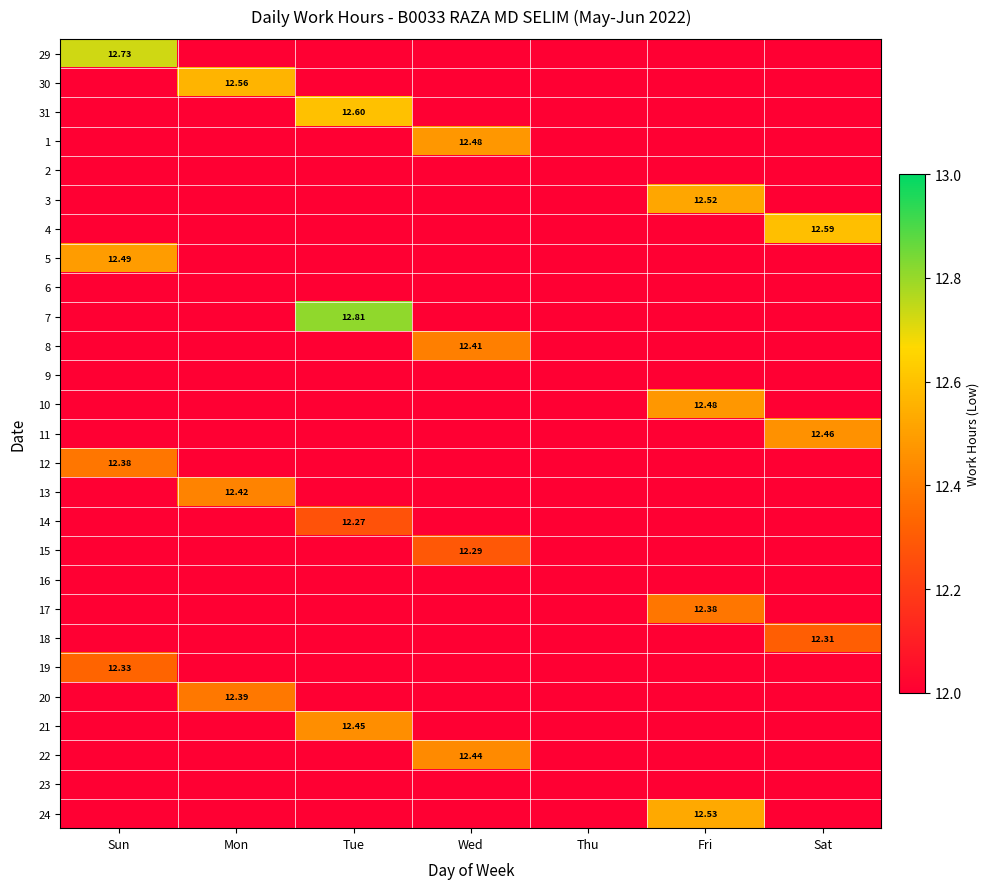

What is the minimum value shown in the chart?

12.3